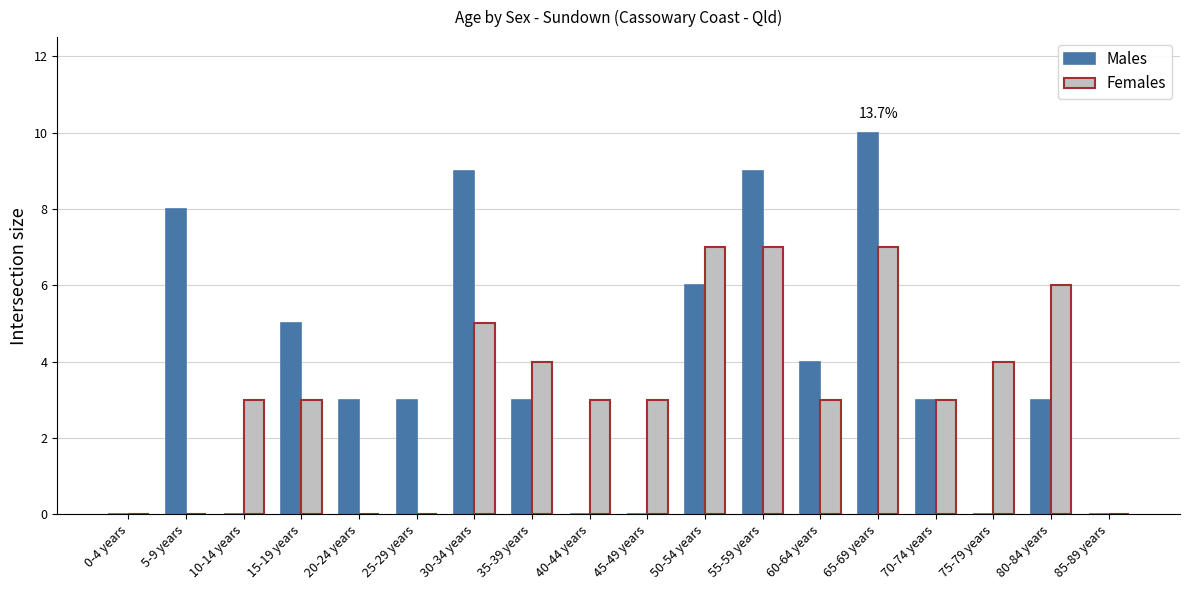

Where does the Males series first go above 3?

5-9 years